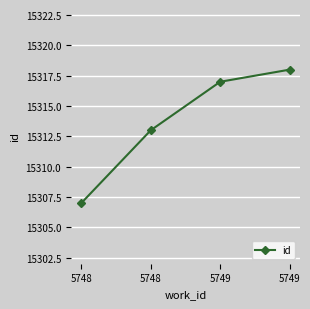

Where is the data nearest to the value 15312?

5748